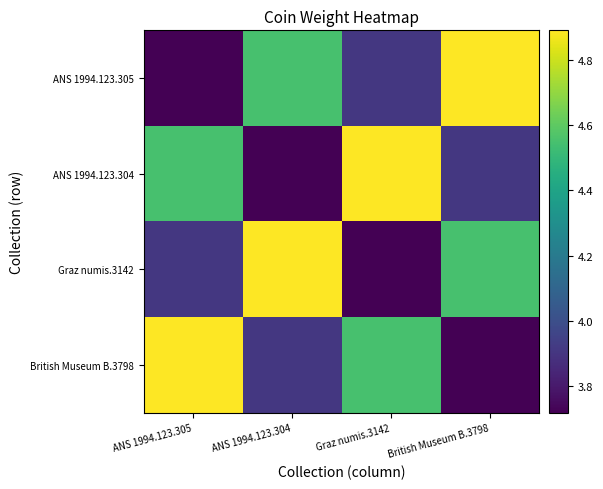

What is the smallest value displayed?

3.7